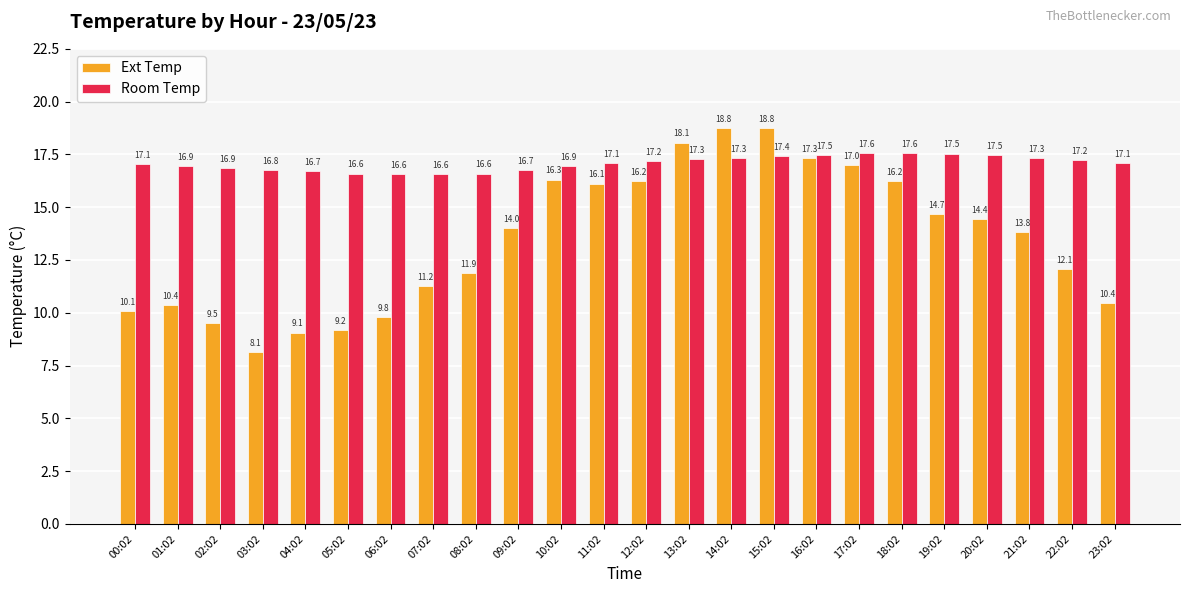

What is the smallest value displayed?

8.1